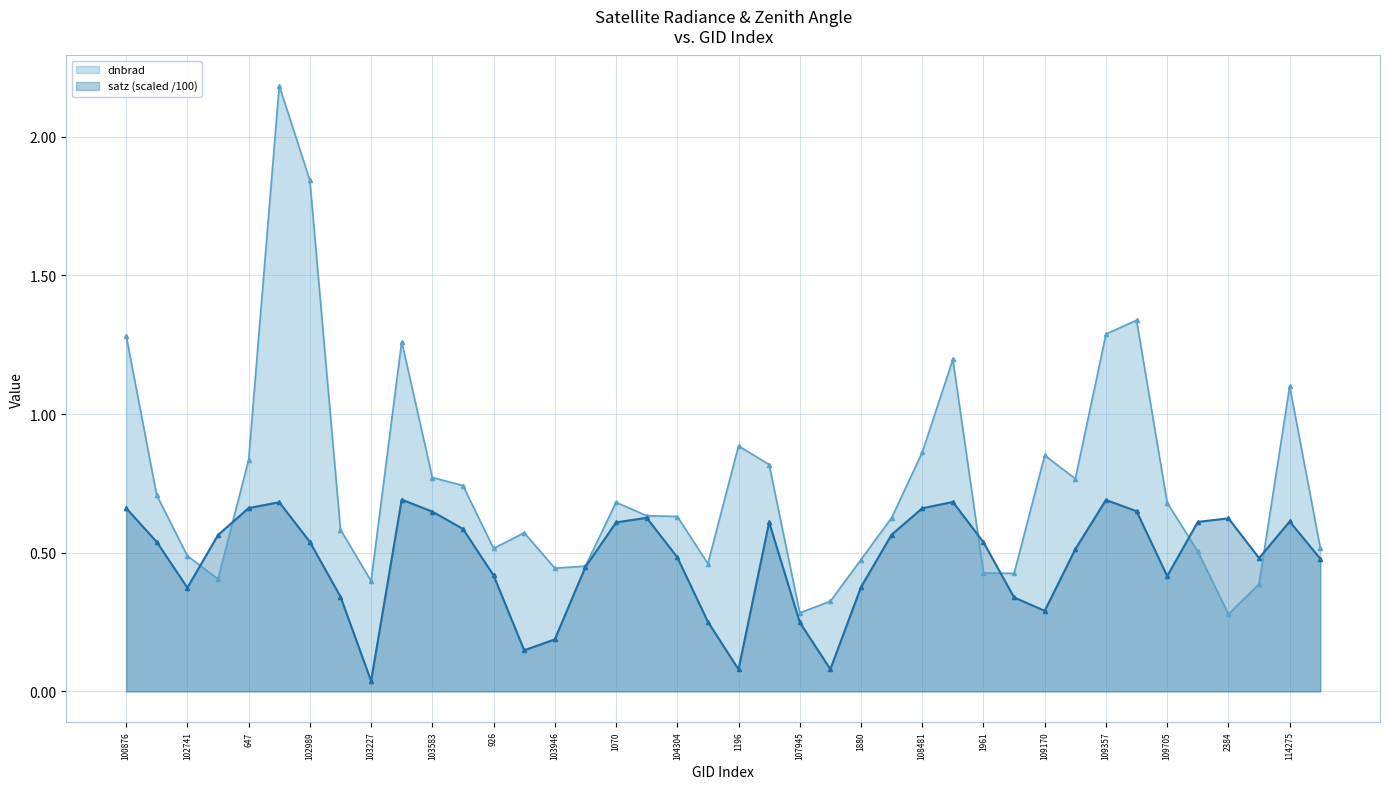

Reading left to right, what are all the values shown in this chart?

dnbrad: 100876=1.3	101003=0.7	102741=0.5	102861=0.4	647=0.8	665=2.2	102989=1.8	103109=0.6	103227=0.4	103474=1.3	103583=0.8	103592=0.7	926=0.5	103827=0.6	103946=0.4	104062=0.5	1070=0.7	104186=0.6	104304=0.6	104422=0.5	1196=0.9	1700=0.8	107945=0.3	1835=0.3	1880=0.5	108468=0.6	108481=0.9	108645=1.2	1961=0.4	108828=0.4	109170=0.9	2114=0.8	109357=1.3	2168=1.3	109705=0.7	110398=0.5	2384=0.3	110583=0.4	114275=1.1	3023=0.5
satz: 100876=0.7	101003=0.5	102741=0.4	102861=0.6	647=0.7	665=0.7	102989=0.5	103109=0.3	103227=0.0	103474=0.7	103583=0.6	103592=0.6	926=0.4	103827=0.1	103946=0.2	104062=0.4	1070=0.6	104186=0.6	104304=0.5	104422=0.3	1196=0.1	1700=0.6	107945=0.2	1835=0.1	1880=0.4	108468=0.6	108481=0.7	108645=0.7	1961=0.5	108828=0.3	109170=0.3	2114=0.5	109357=0.7	2168=0.6	109705=0.4	110398=0.6	2384=0.6	110583=0.5	114275=0.6	3023=0.5